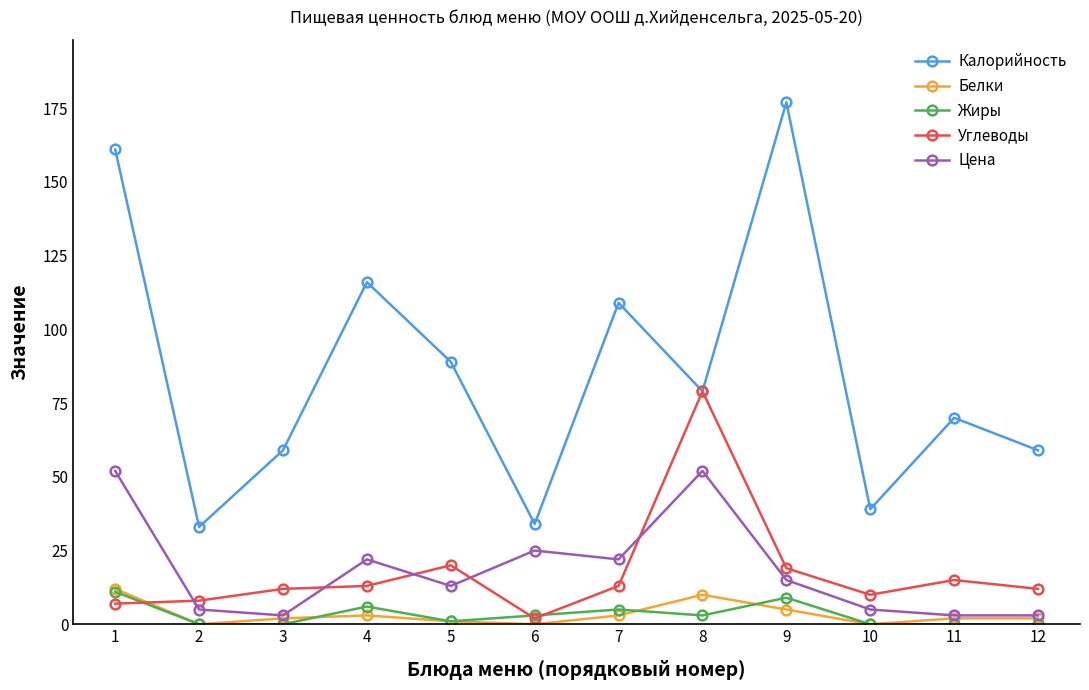

In Калорийность, how many points are lower than both neighbors (excluding endpoints)?

4